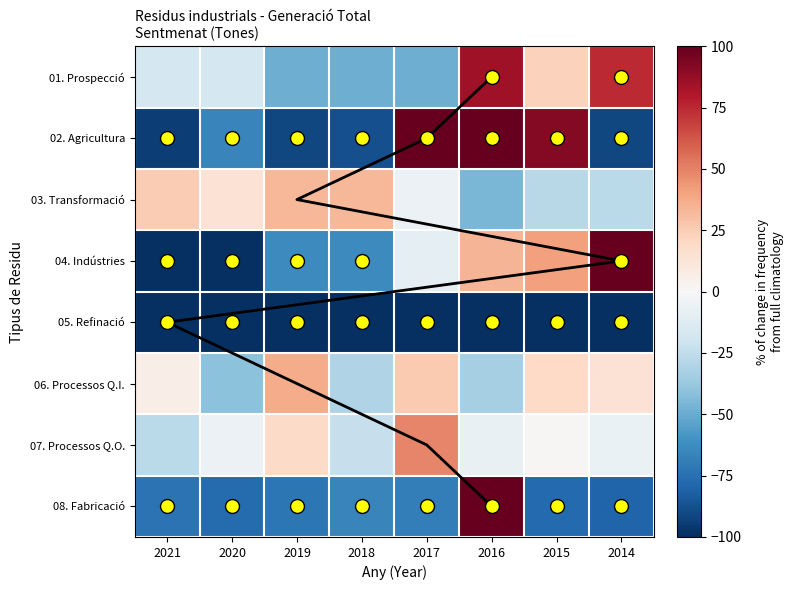

How many series are shown in this chart?

8